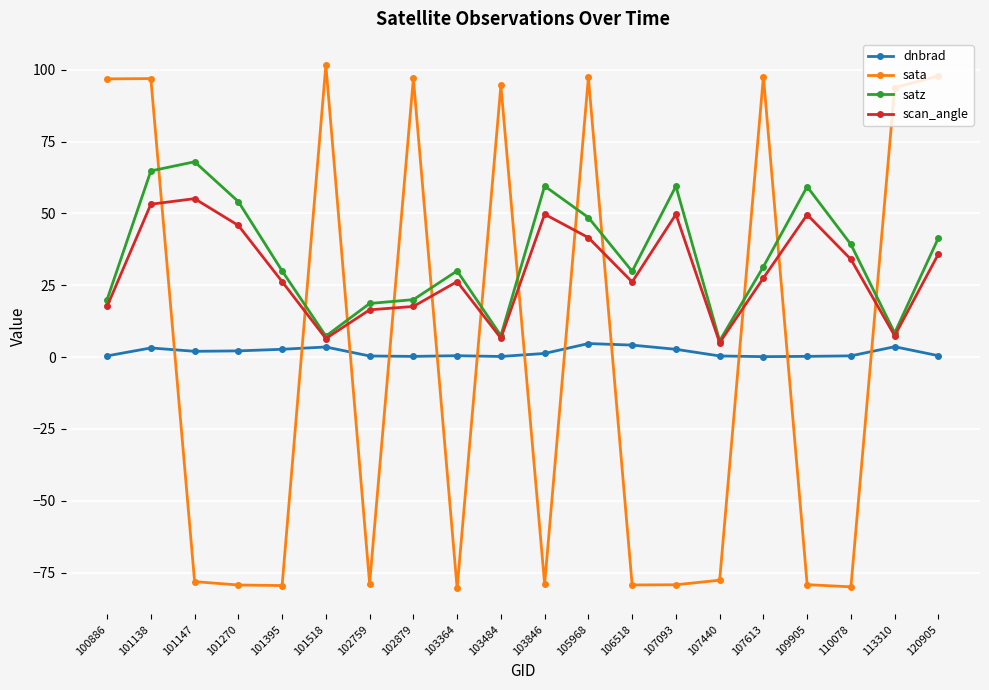

What is the minimum value for satz?

5.6